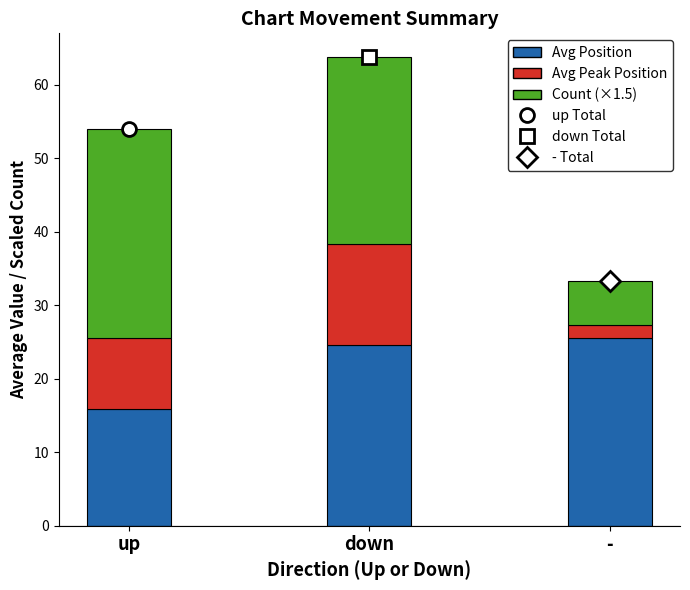

Is it true that Avg Position equals 24.5 at down?

True